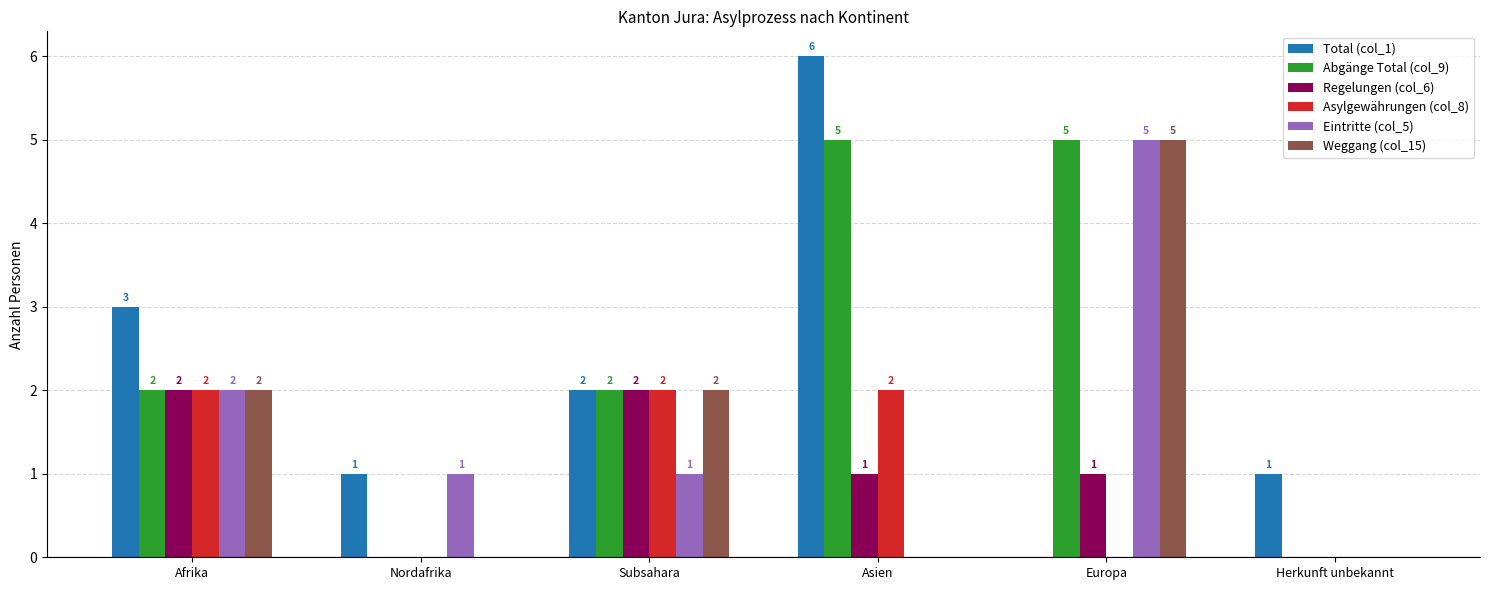

Which series has the widest spread of values?

Total (col_1)